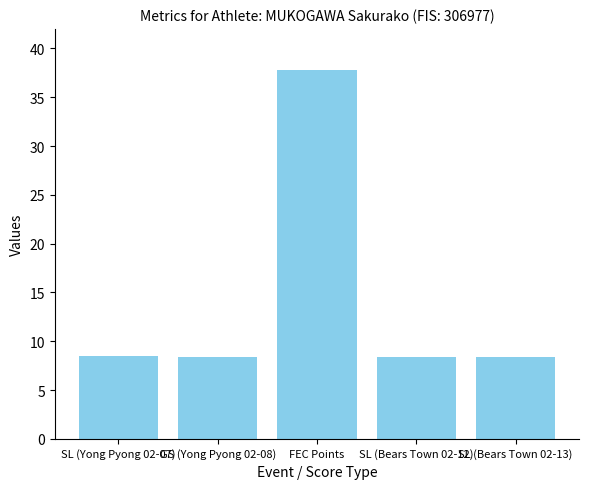

Approximately how many times larger is the value at SL (Bears Town 02-12) compared to SL (Yong Pyong 02-07)?

1.0